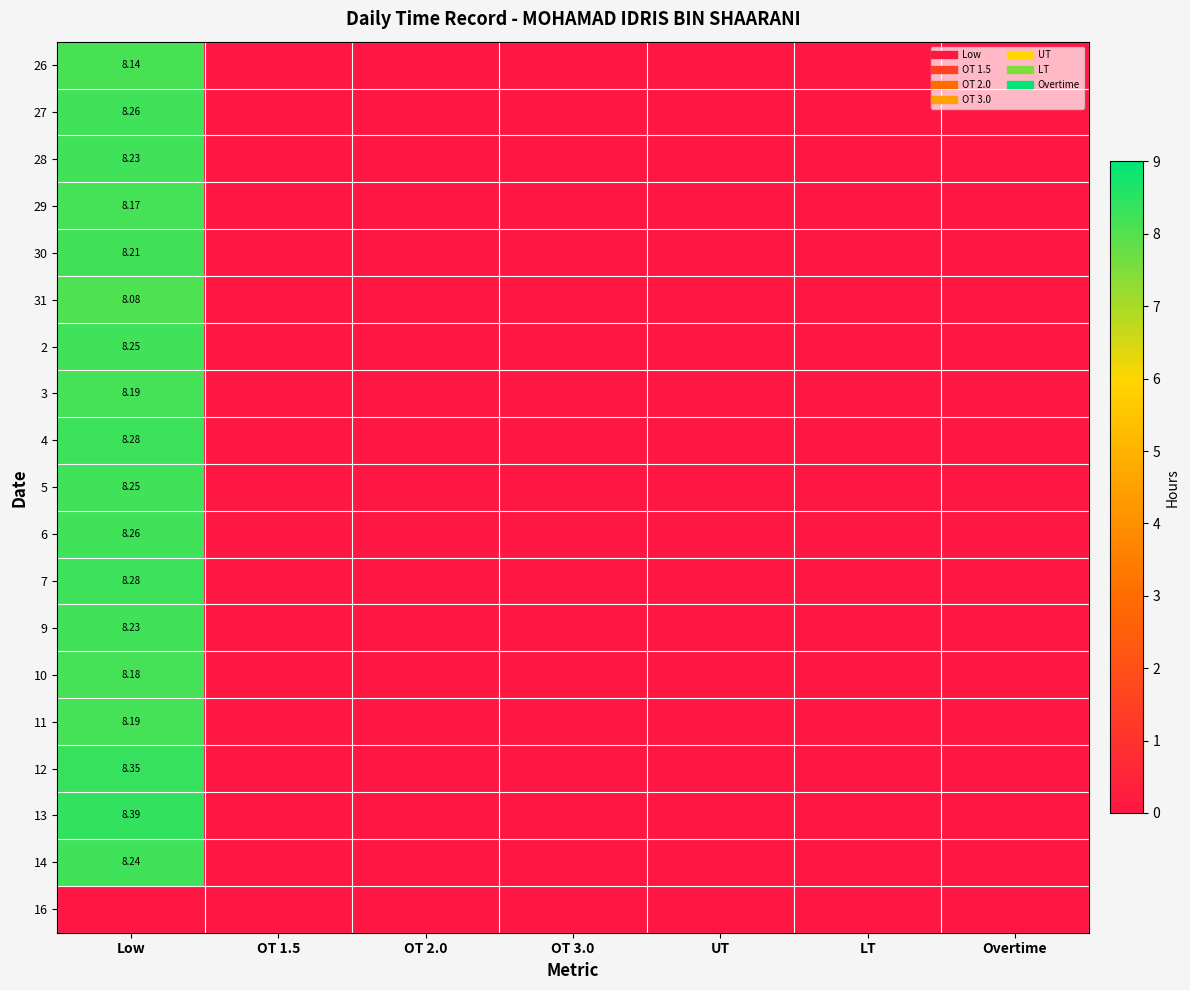

What is the sum of all 14 values?

8.2